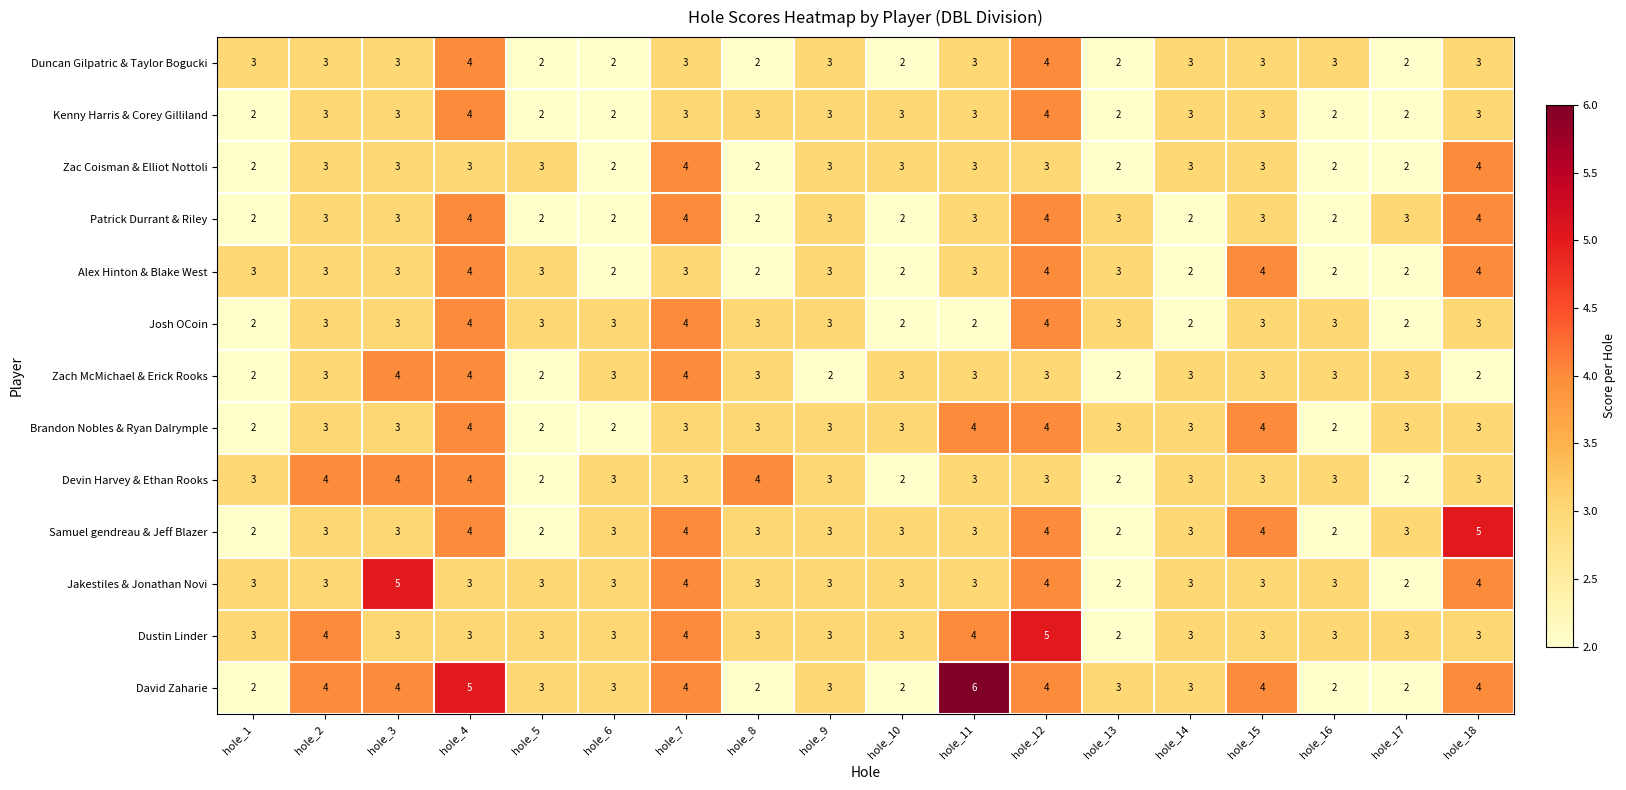

Which series has the largest range (max minus min)?

David Zaharie